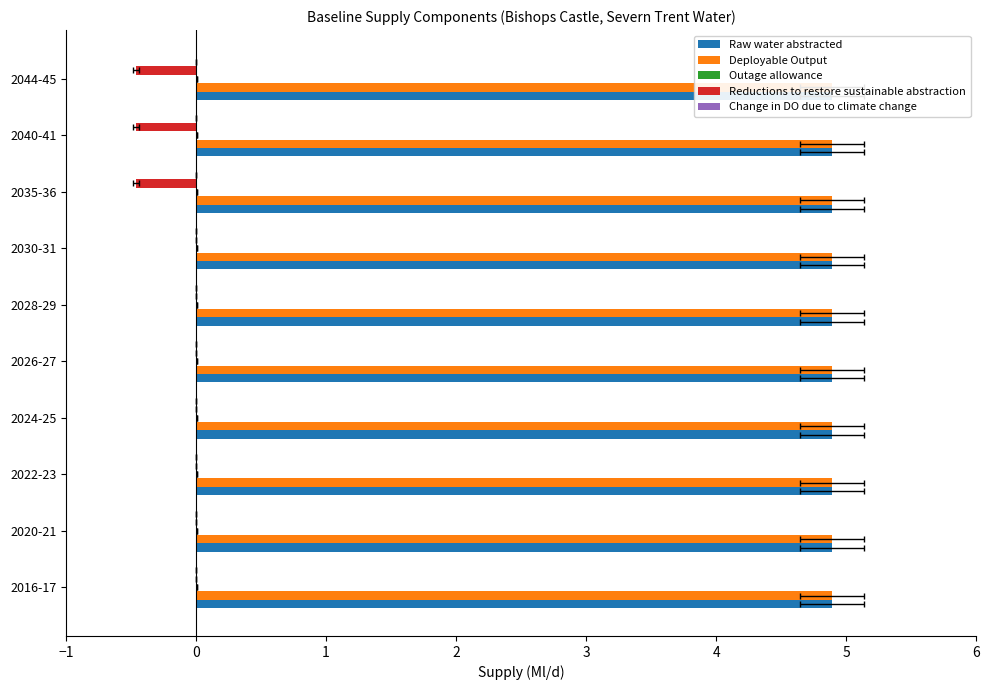

Count the Reductions to restore sustainable abstraction values in the range 0 to 1.

7